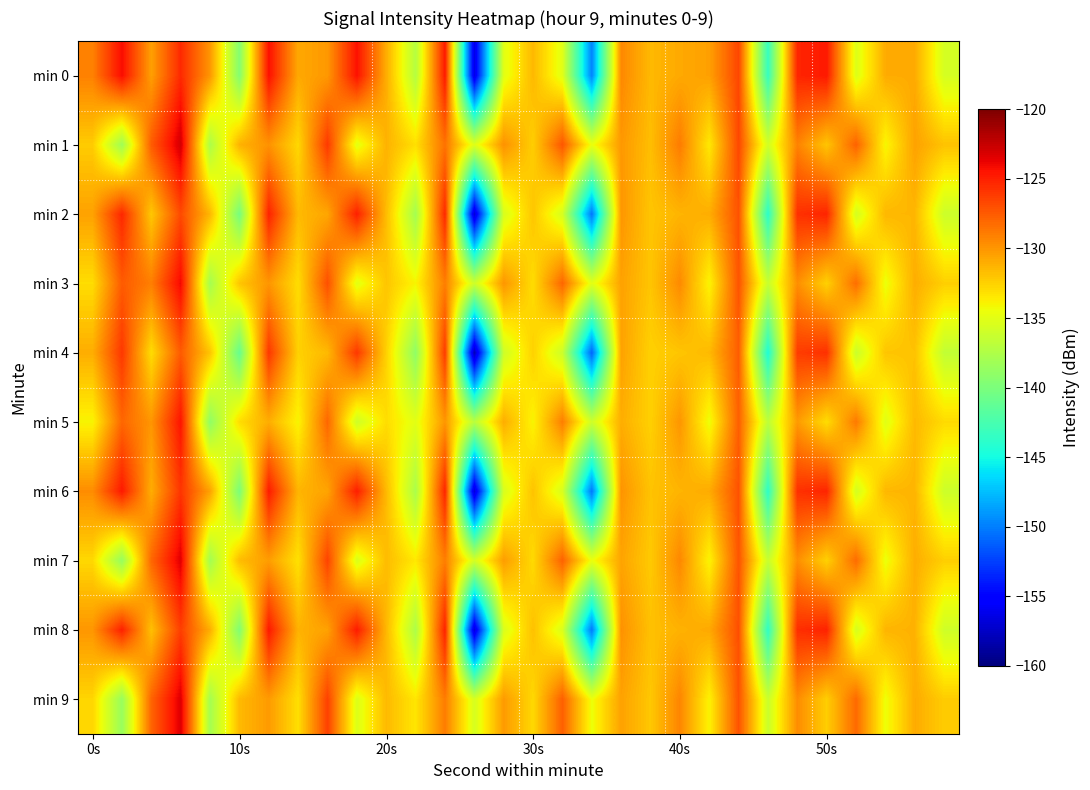

Reading left to right, extract all data points from this chart.

min 0: -129.1	-124.2	-130.4	-125.4	-130.0	-139.5	-124.4	-130.8	-130.1	-124.4	-131.0	-137.2	-124.7	-156.5	-135.0	-131.5	-135.0	-149.8	-129.4	-131.5	-130.8	-130.4	-126.6	-143.3	-125.2	-124.7	-135.3	-130.9	-130.9	-135.6
min 1: -132.3	-138.2	-127.5	-122.9	-137.7	-131.2	-129.8	-132.8	-126.1	-134.9	-131.2	-133.1	-128.5	-135.2	-129.8	-132.4	-127.3	-134.6	-130.1	-131.7	-128.9	-133.5	-126.7	-135.8	-129.2	-132.0	-127.8	-134.1	-130.5	-131.9
min 2: -130.5	-125.3	-132.1	-126.8	-131.4	-140.2	-125.1	-131.5	-130.7	-125.0	-131.6	-138.0	-125.4	-157.0	-135.5	-132.0	-135.6	-150.3	-130.0	-132.0	-131.3	-131.0	-127.1	-143.9	-125.7	-125.2	-135.7	-131.4	-131.4	-136.1
min 3: -133.0	-127.5	-129.0	-124.0	-138.0	-132.0	-130.0	-133.0	-127.0	-135.0	-132.0	-134.0	-129.0	-136.0	-130.0	-133.0	-128.0	-135.0	-130.5	-132.0	-129.5	-134.0	-127.2	-136.3	-129.7	-132.5	-128.3	-134.6	-131.0	-132.4
min 4: -131.0	-126.0	-133.0	-127.5	-132.0	-141.0	-126.0	-132.5	-131.5	-126.0	-132.5	-139.0	-126.2	-158.0	-136.0	-132.5	-136.1	-151.0	-130.5	-132.5	-132.0	-131.5	-127.6	-144.5	-126.2	-125.7	-136.2	-132.0	-131.9	-136.6
min 5: -134.0	-128.0	-130.0	-124.5	-139.0	-133.0	-131.0	-134.0	-128.0	-136.0	-133.0	-135.0	-130.0	-137.0	-131.0	-134.0	-129.0	-136.0	-131.0	-132.5	-130.0	-134.5	-127.7	-136.8	-130.2	-133.0	-128.8	-135.1	-131.5	-132.9
min 6: -129.6	-124.7	-131.0	-125.9	-130.5	-140.0	-124.8	-131.3	-130.6	-124.9	-131.5	-137.7	-125.2	-157.0	-135.5	-131.9	-135.5	-150.3	-129.9	-131.9	-131.3	-130.9	-127.1	-143.8	-125.7	-125.2	-135.7	-131.4	-131.3	-136.1
min 7: -132.8	-138.7	-128.0	-123.4	-138.1	-131.6	-130.3	-133.2	-126.5	-135.4	-131.6	-133.5	-129.0	-135.7	-130.3	-132.9	-127.8	-134.6	-130.6	-132.2	-129.4	-134.0	-127.2	-136.3	-129.7	-132.5	-128.2	-134.6	-131.0	-132.4
min 8: -130.0	-125.0	-131.8	-126.3	-131.0	-139.7	-124.7	-131.2	-130.5	-124.8	-131.4	-137.6	-125.1	-156.9	-135.4	-131.8	-135.4	-150.2	-129.8	-131.8	-131.2	-130.8	-127.0	-143.7	-125.6	-125.1	-135.6	-131.3	-131.2	-136.0
min 9: -132.7	-138.6	-127.9	-123.3	-138.0	-131.5	-130.2	-133.1	-126.4	-135.3	-131.5	-133.4	-128.9	-135.6	-130.2	-132.8	-127.7	-134.5	-130.5	-132.1	-129.3	-133.9	-127.1	-136.2	-129.6	-132.4	-128.1	-134.5	-130.9	-132.3